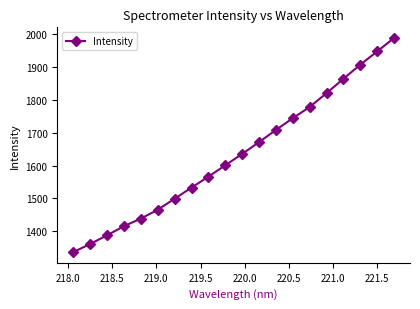

What is the smallest value displayed?

1336.9